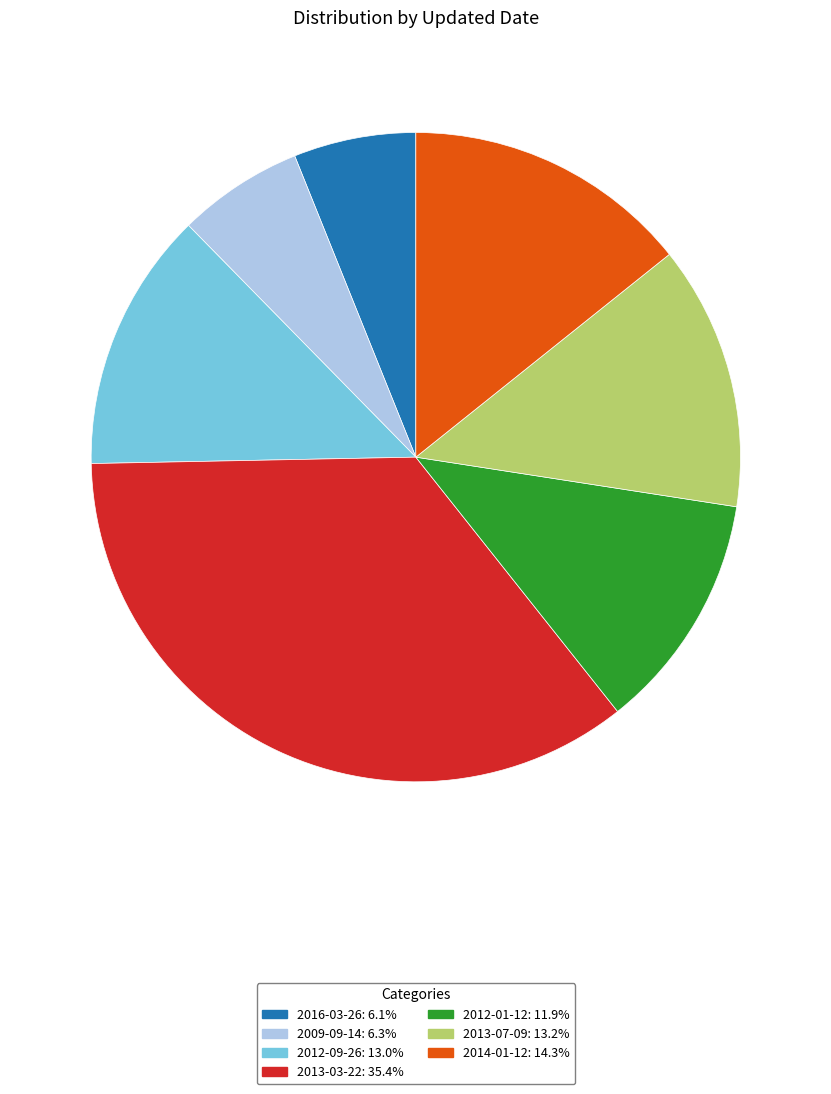

Is there a majority slice in this chart?

No